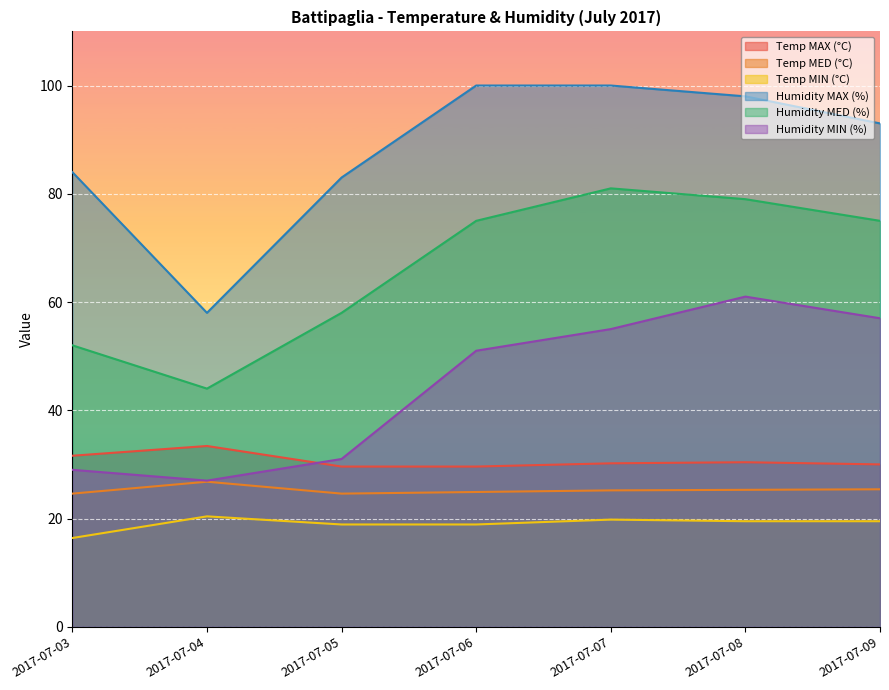

Between 2017-07-08 and 2017-07-09, which is larger?

2017-07-08